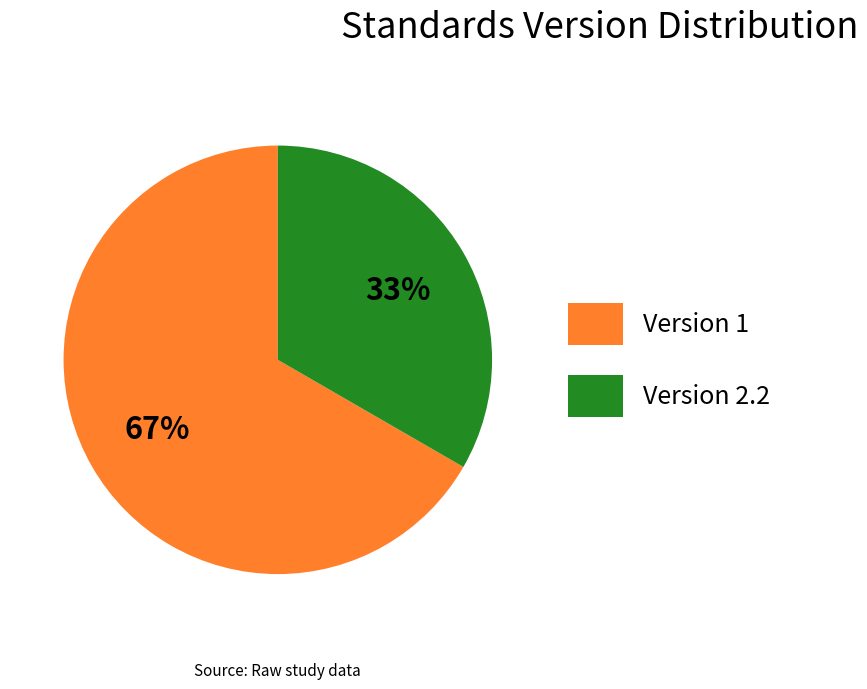

How many slices are in this pie chart?

2